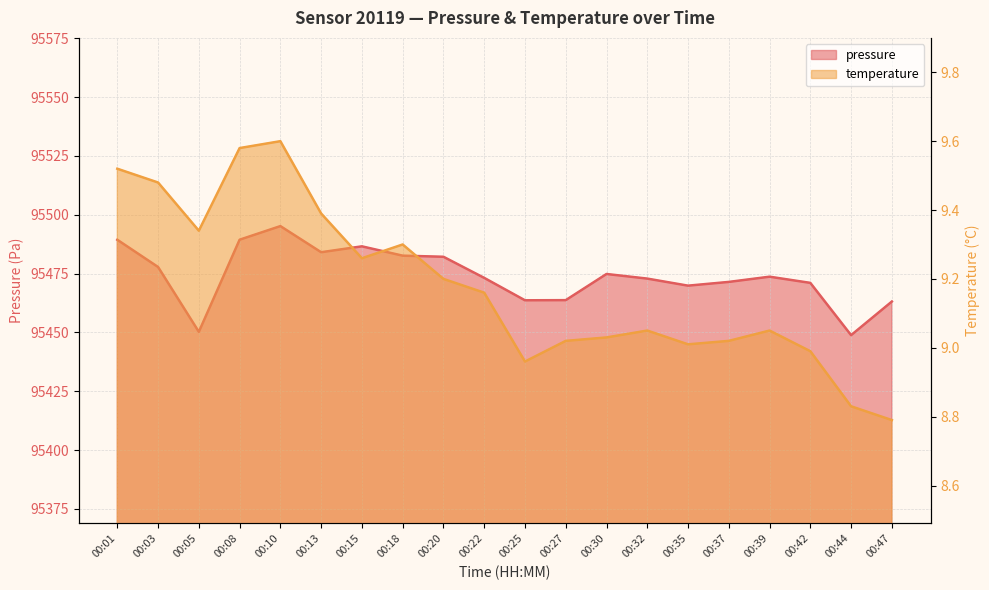

What is the value of the pressure point at the 15th from the left?

95469.9